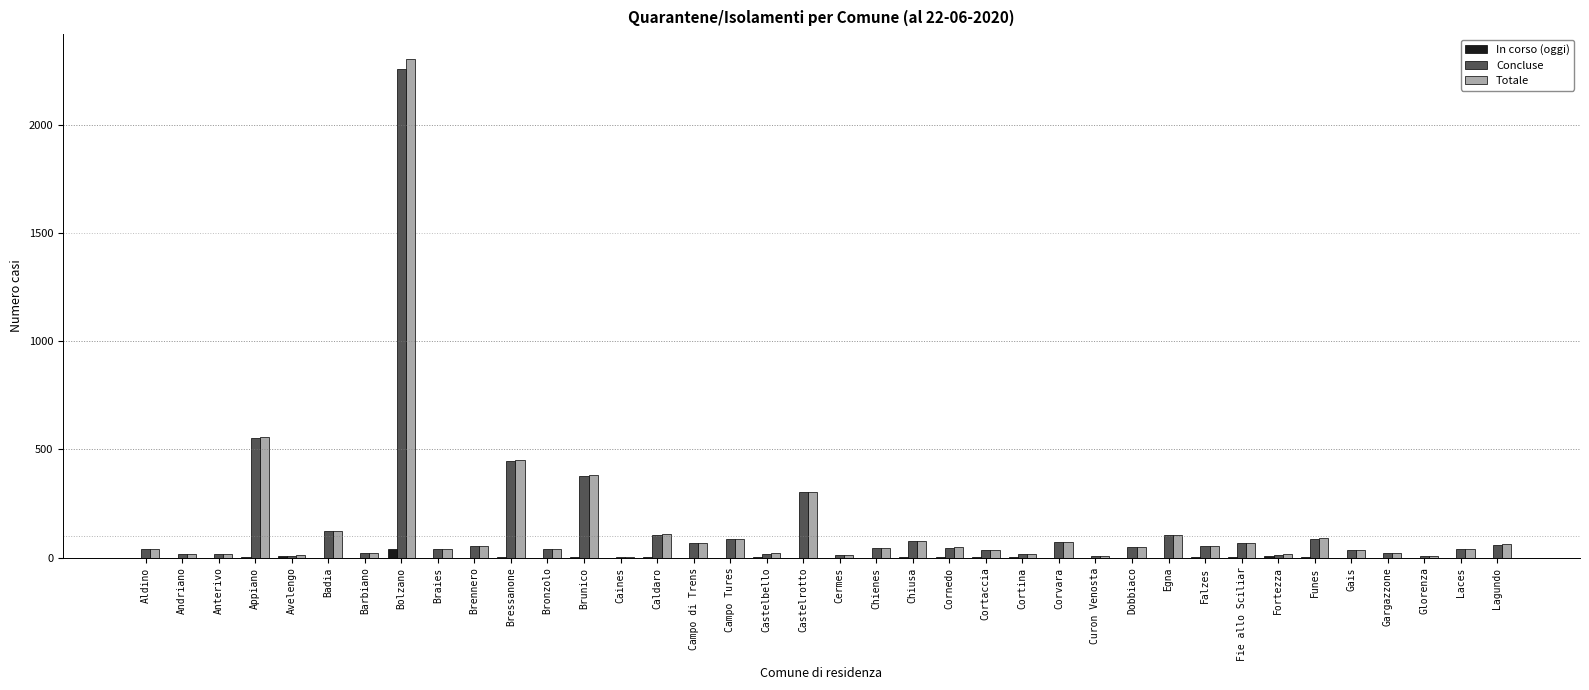

At which label is Concluse closest to 1130?

Appiano